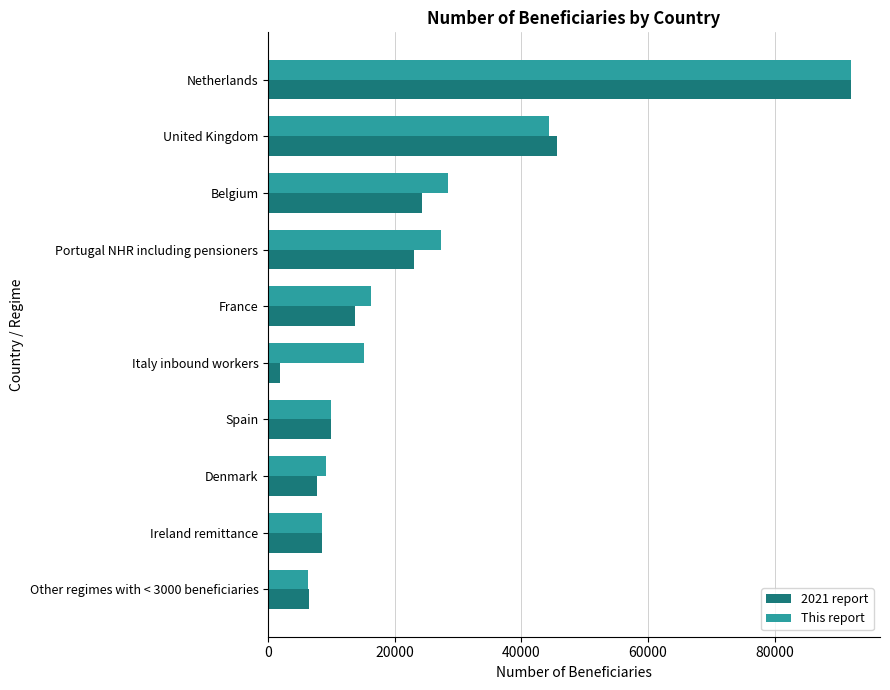

Which series has the widest spread of values?

2021 report